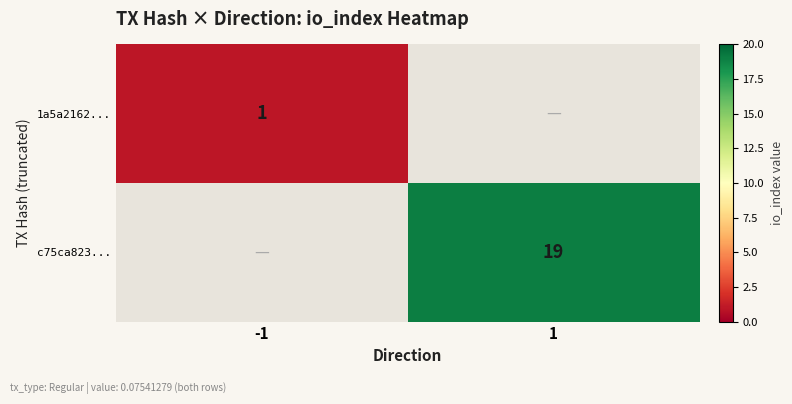

The c75ca823... series shows 31 at 1. True or false?

False